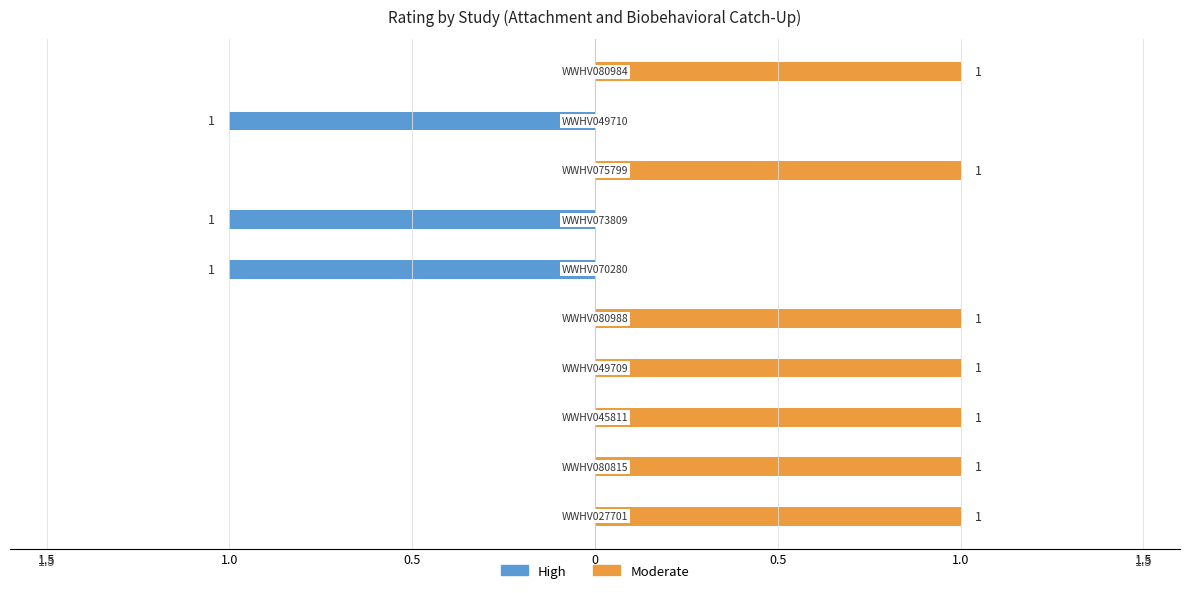

The value of Moderate at 8 is 0. True or false?

False